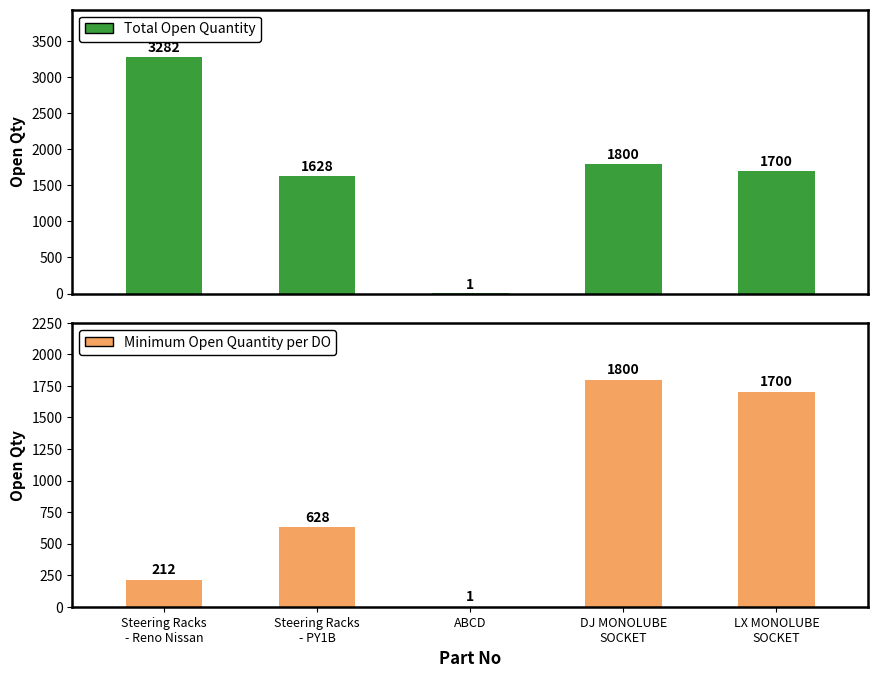

At which label is Minimum Open Quantity per DO closest to 900?

Steering Racks
- PY1B